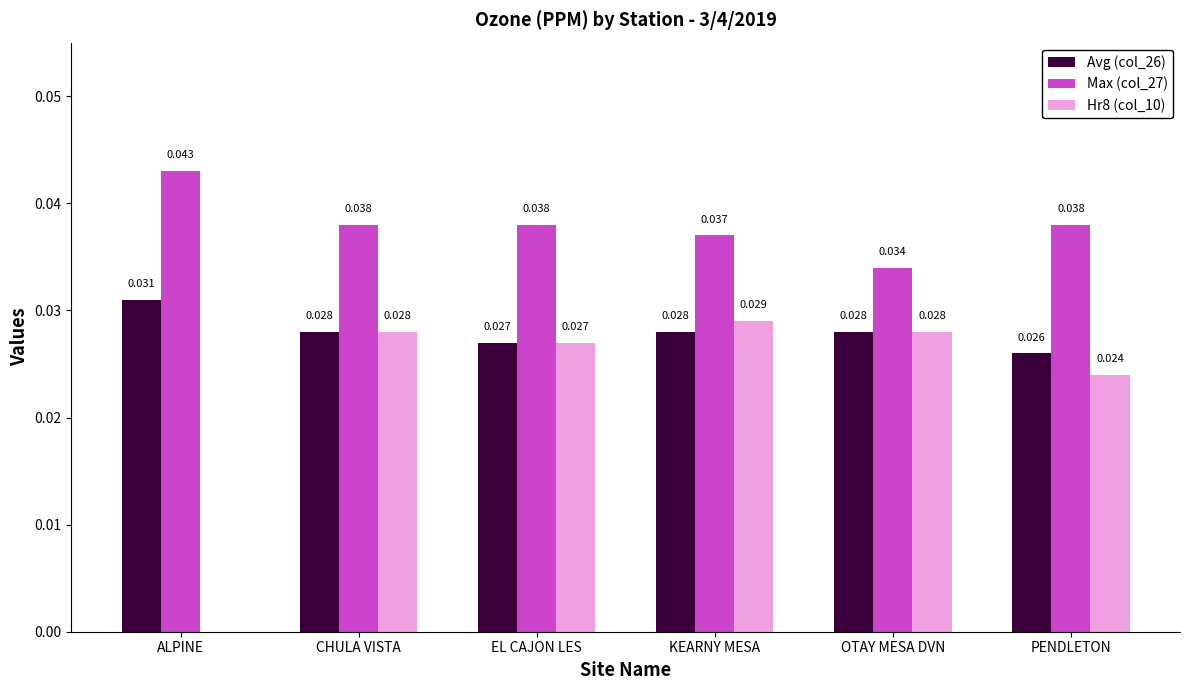

What is the total value across all series at EL CAJON LES?

0.1